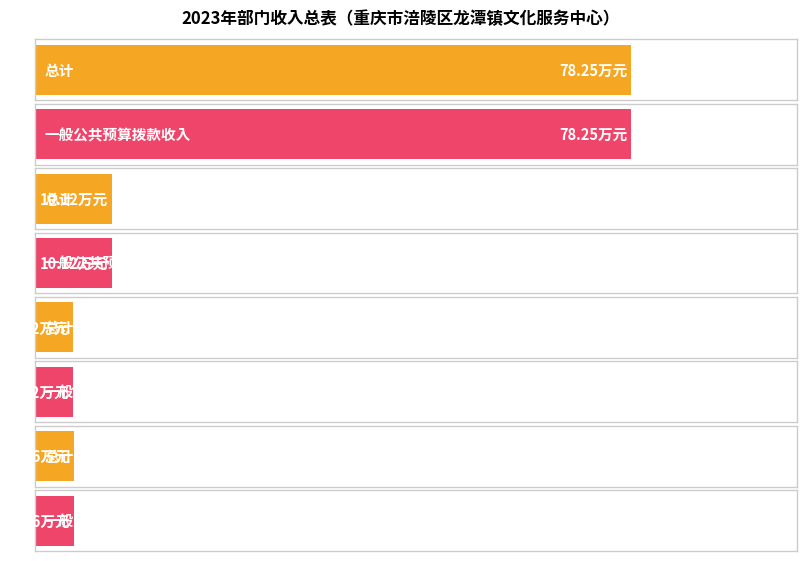

What is the difference between the maximum and minimum values in the 一般公共预算拨款收入 series?

73.2